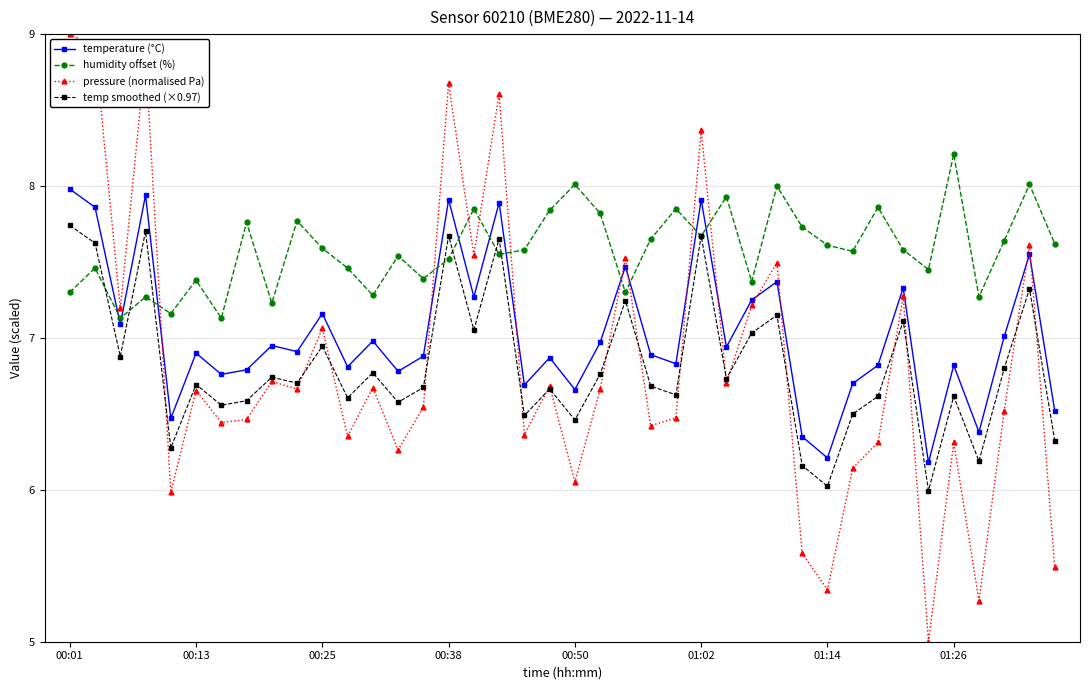

Which series has the largest range (max minus min)?

pressure (normalised Pa)